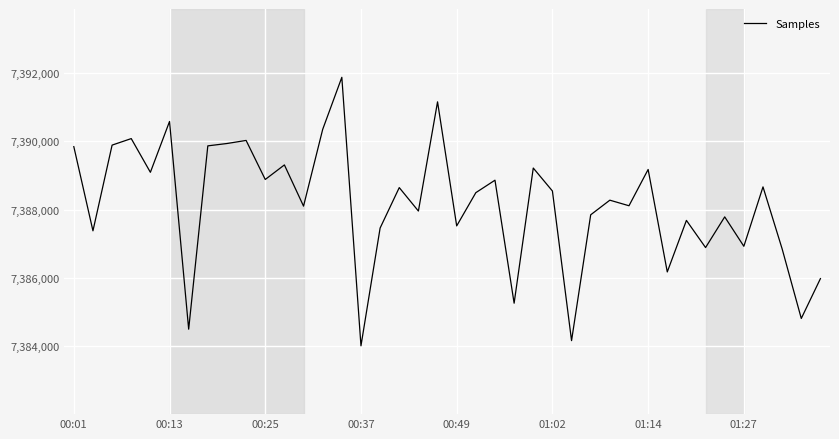

What is the difference between the maximum and minimum values?

7861